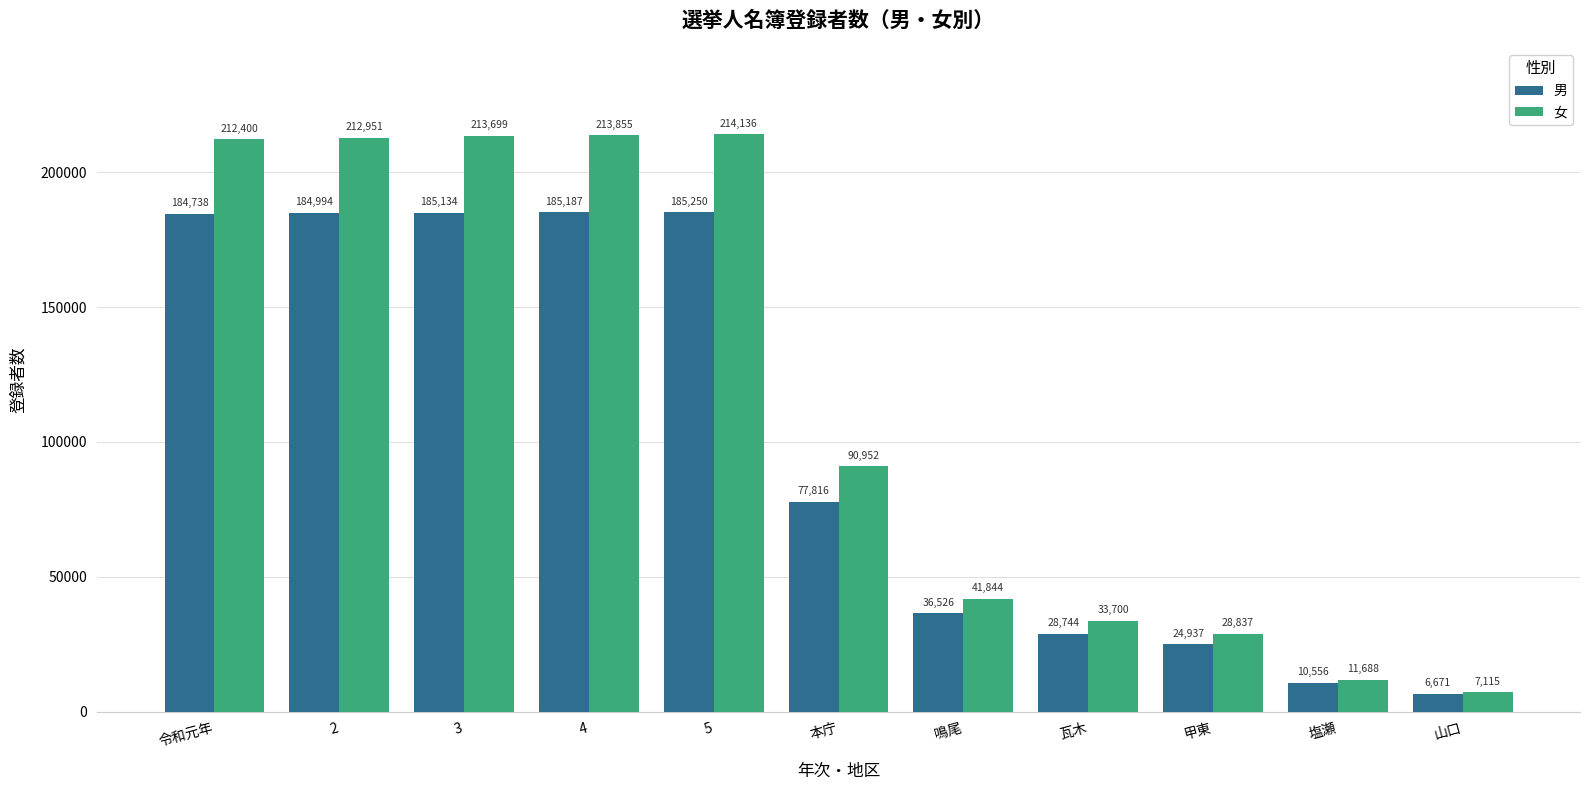

Count the number of data series in this chart.

2